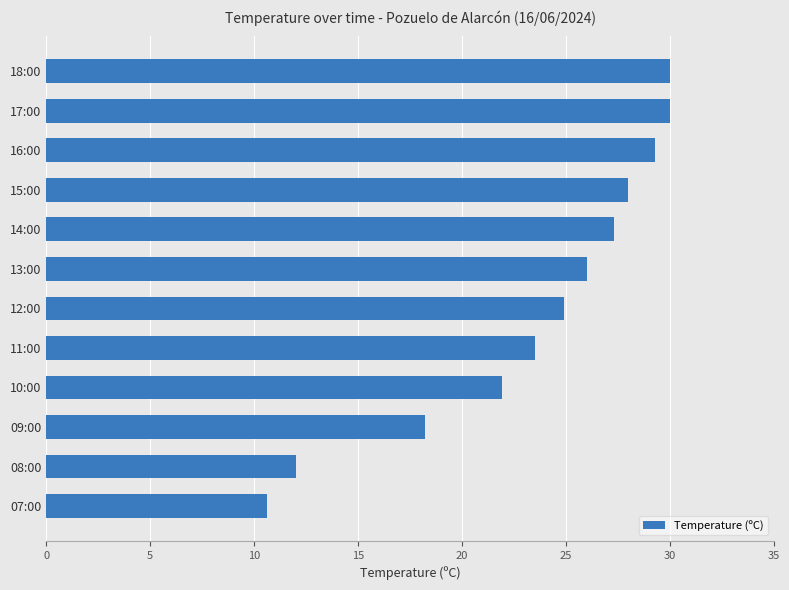

At which category does the chart reach its minimum across all series?

07:00